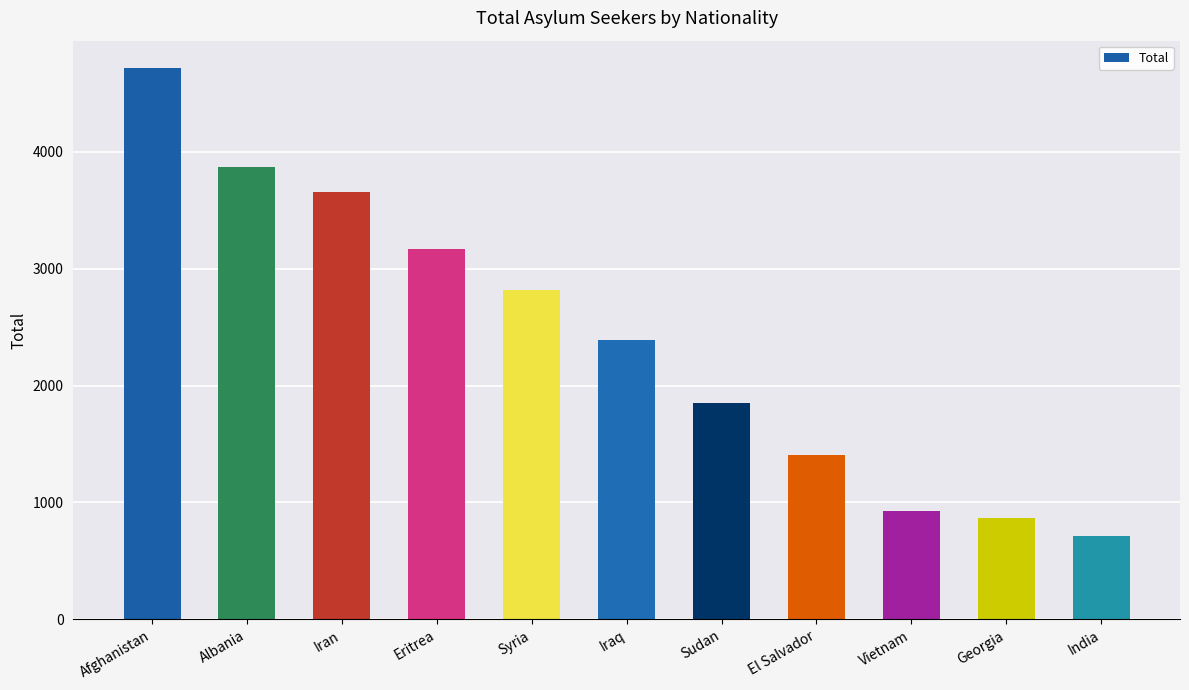

What is the difference between the maximum and minimum values?

4001